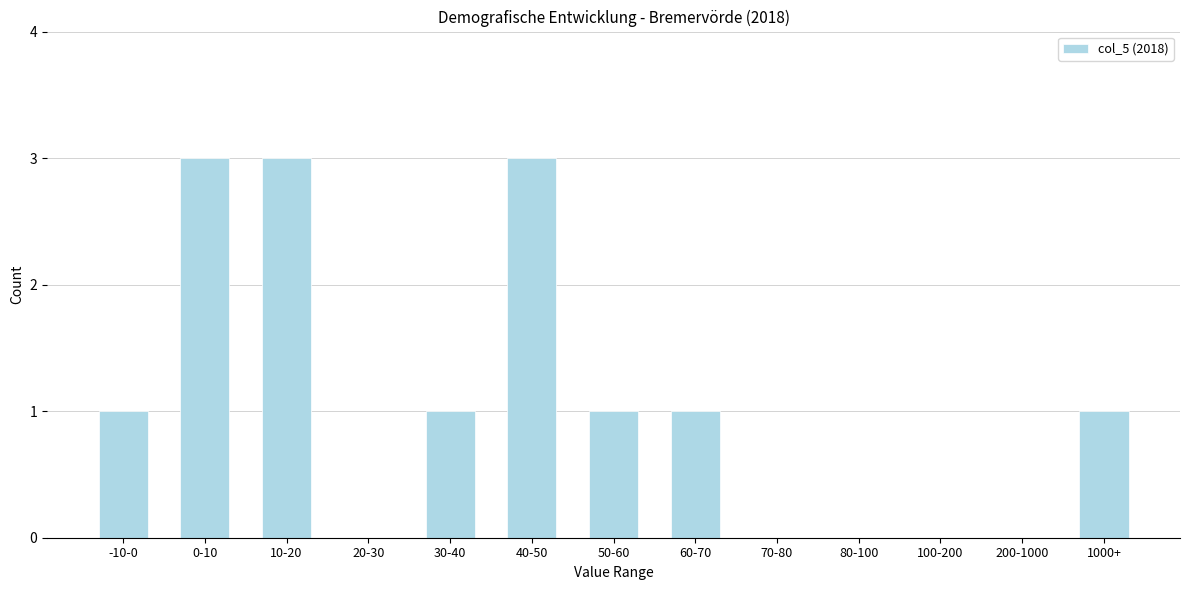

Reading left to right, transcribe all the data shown in this chart.

-10-0=1	0-10=3	10-20=3	20-30=0	30-40=1	40-50=3	50-60=1	60-70=1	70-80=0	80-100=0	100-200=0	200-1000=0	1000+=1